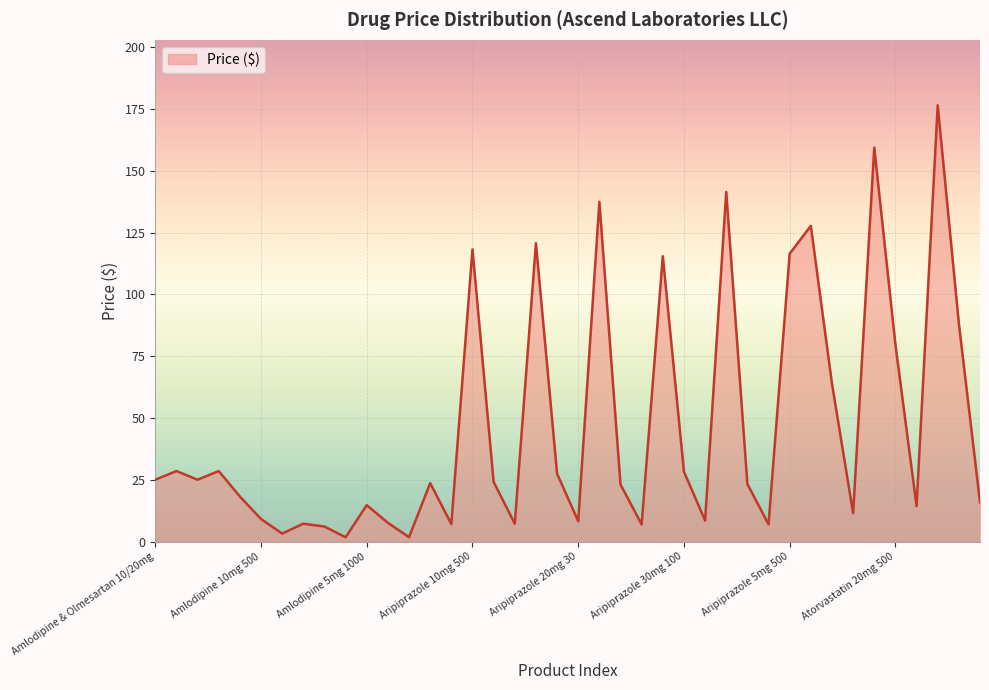

How many interior local peaks (higher than both neighbors) does the data have?

13